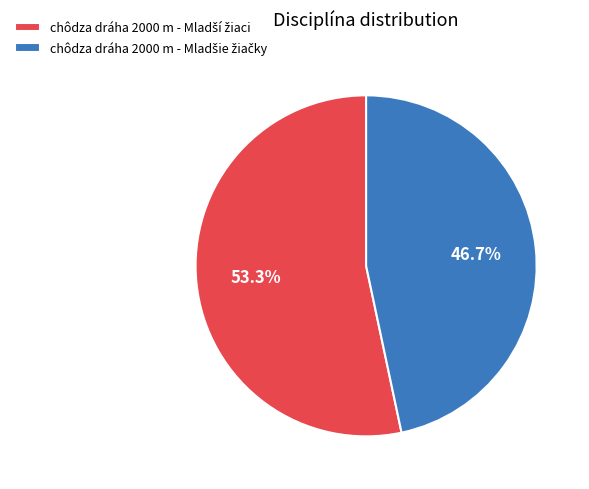

Is there any slice that represents more than half of the pie?

Yes